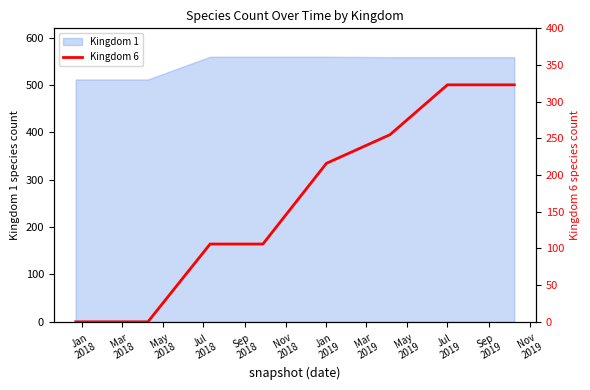

What is the maximum value for Kingdom 1?

560